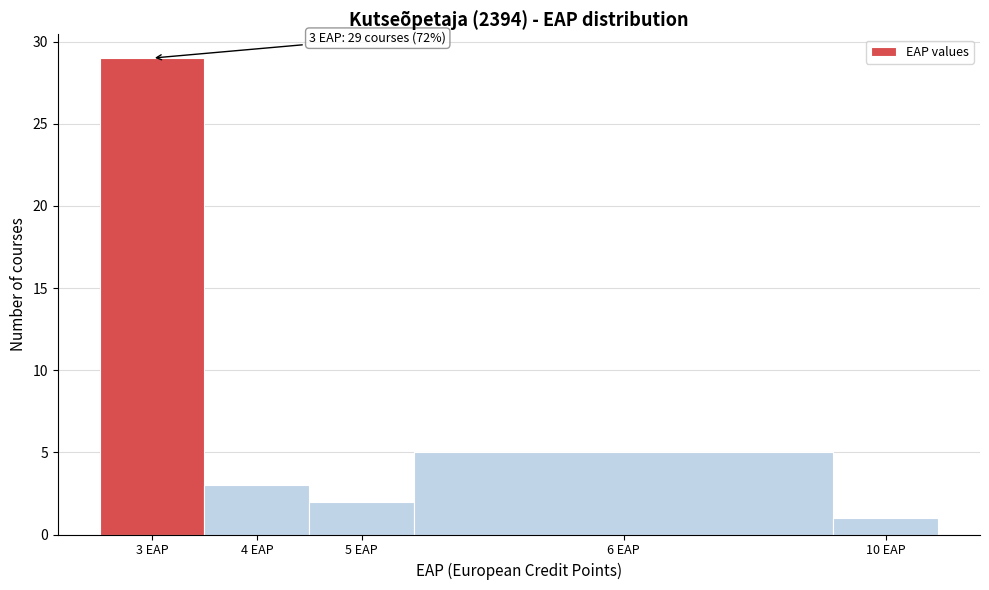

Reading left to right, transcribe all the data shown in this chart.

3 EAP=29	4 EAP=3	5 EAP=2	6 EAP=5	10 EAP=1